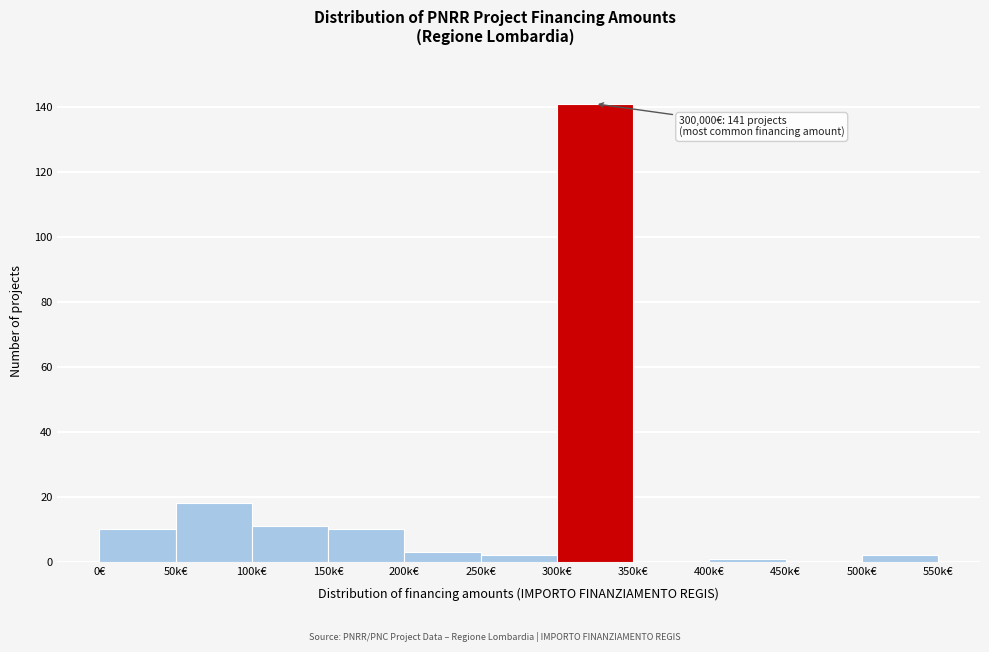

Reading left to right, what are all the values shown in this chart?

0€=10	50k€=18	100k€=11	150k€=10	200k€=3	250k€=2	300k€=141	350k€=0	400k€=1	450k€=0	500k€=2